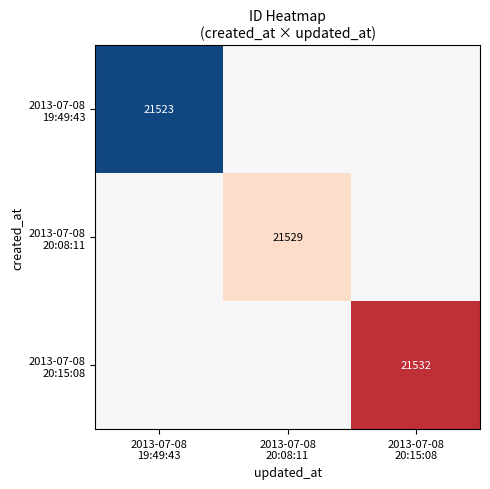

At how many categories does at least one series exceed 1?

1